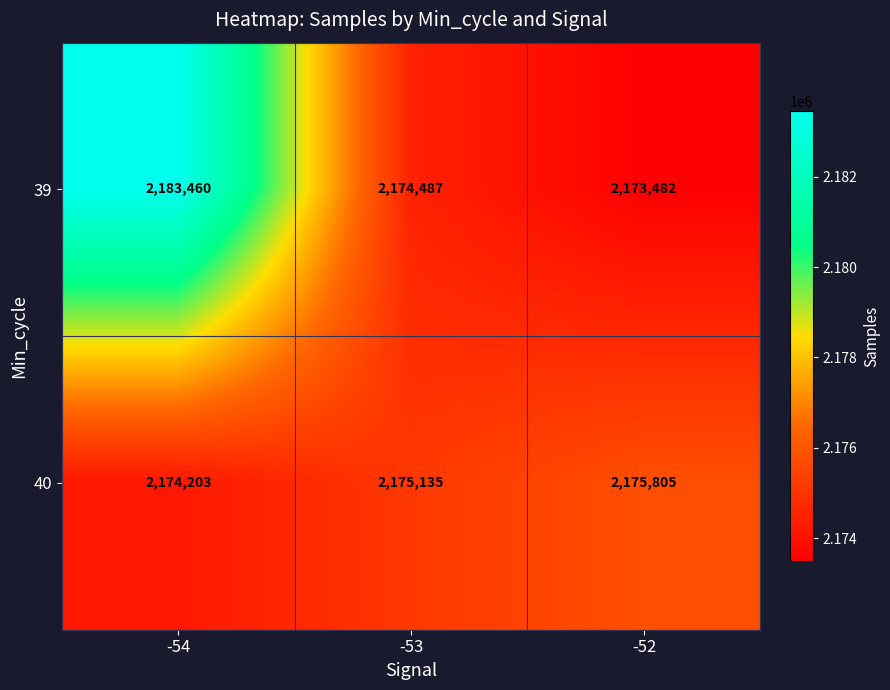

Count the 39 values in the range 2173482 to 2183460.

3